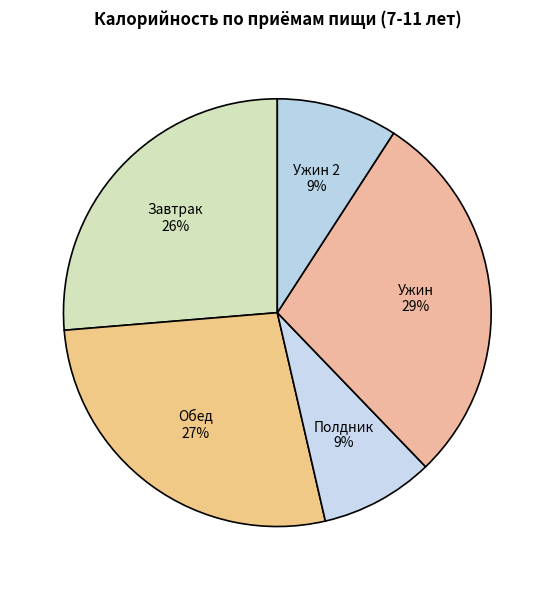

What is the largest slice in the pie chart?

Ужин